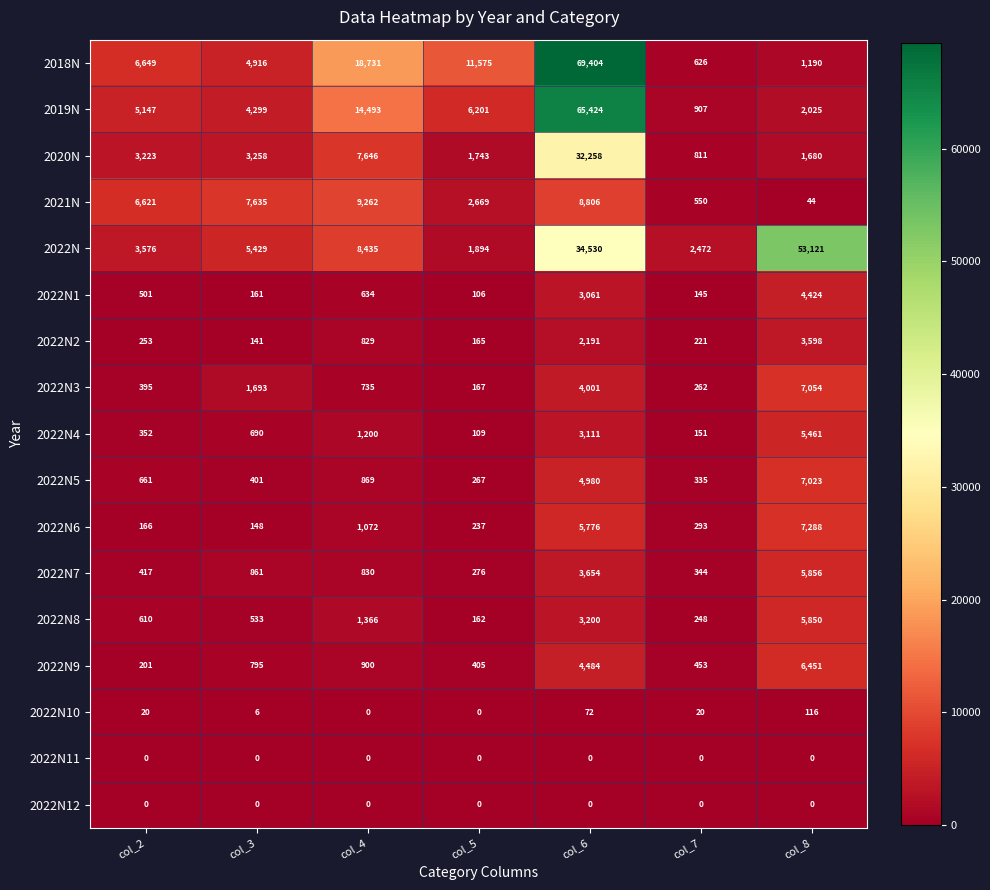

Is the value of 2022N5 at col_5 greater than the value of 2022N6 at col_3?

Yes